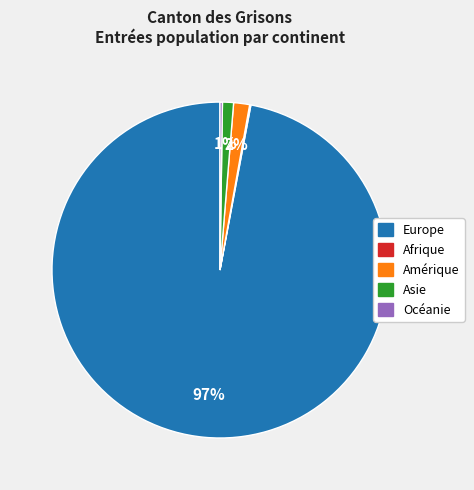

What percentage is the Amérique slice, to the nearest percent?

2%